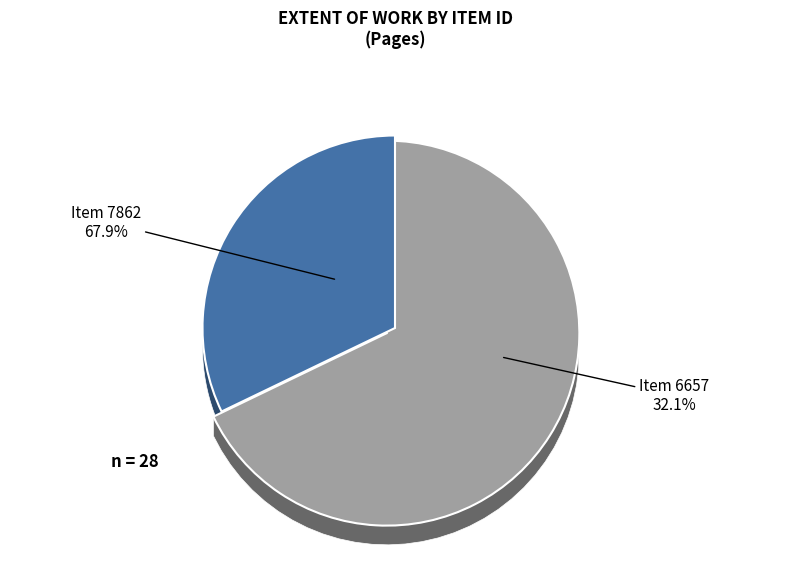

True or false: 6657 accounts for 32% of the total.

True